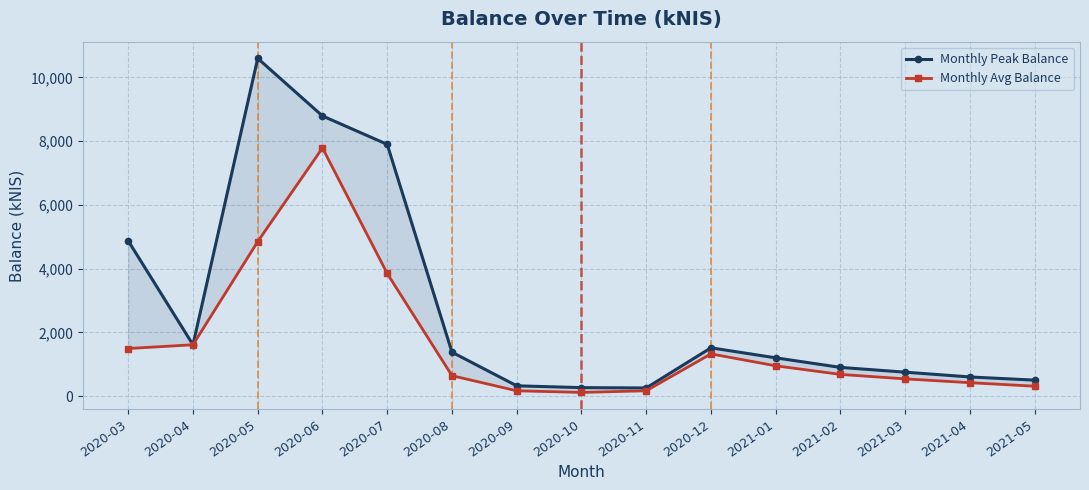

True or false: Monthly Peak Balance and Monthly Avg Balance intersect in this chart.

False